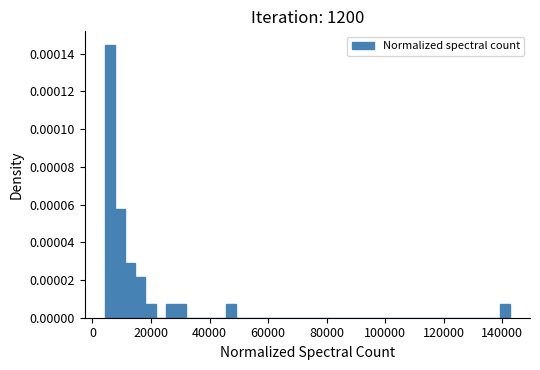

Read against the x-axis, roughly where is the centre of the tallest bar?

6000